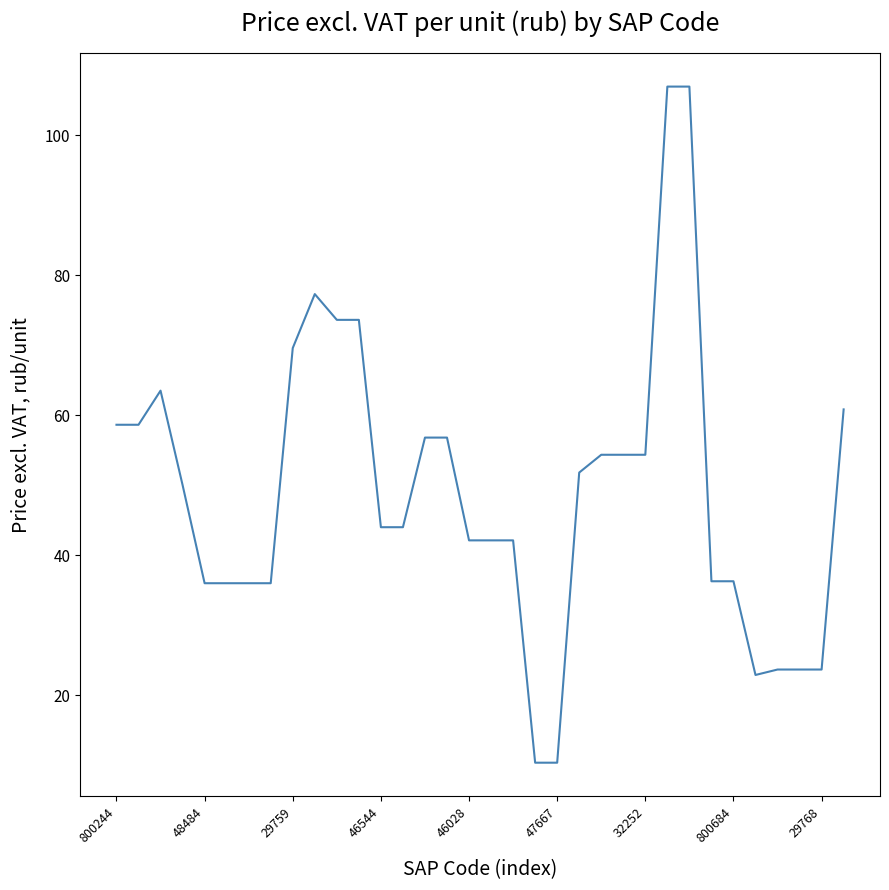

What is the maximum value shown in the chart?

106.9